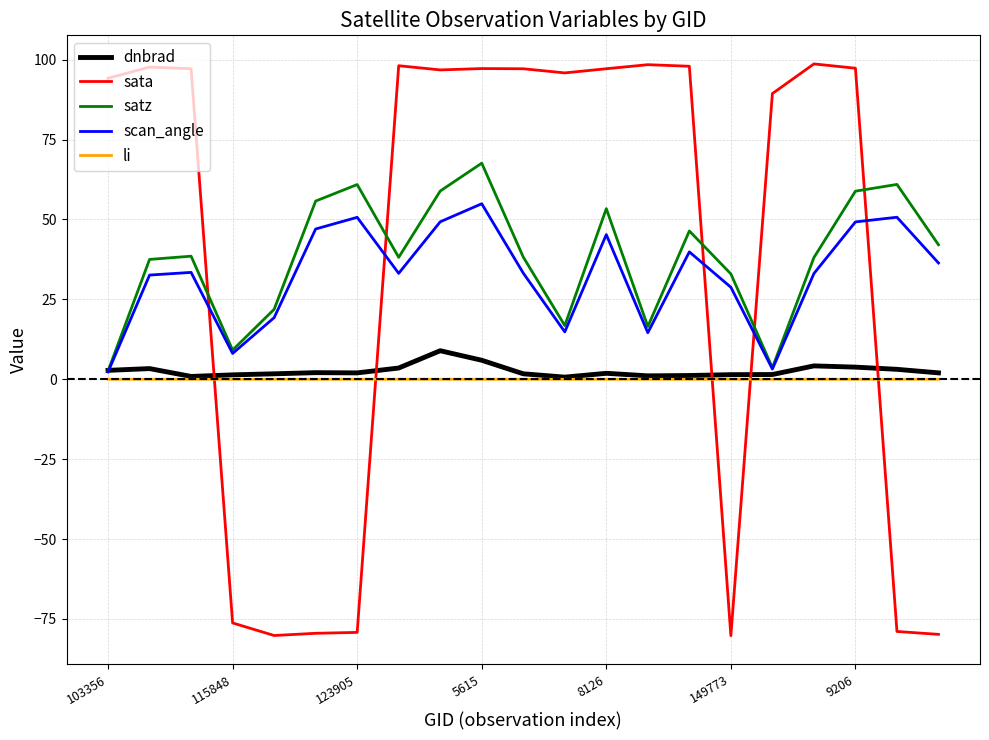

Which series has the widest spread of values?

sata